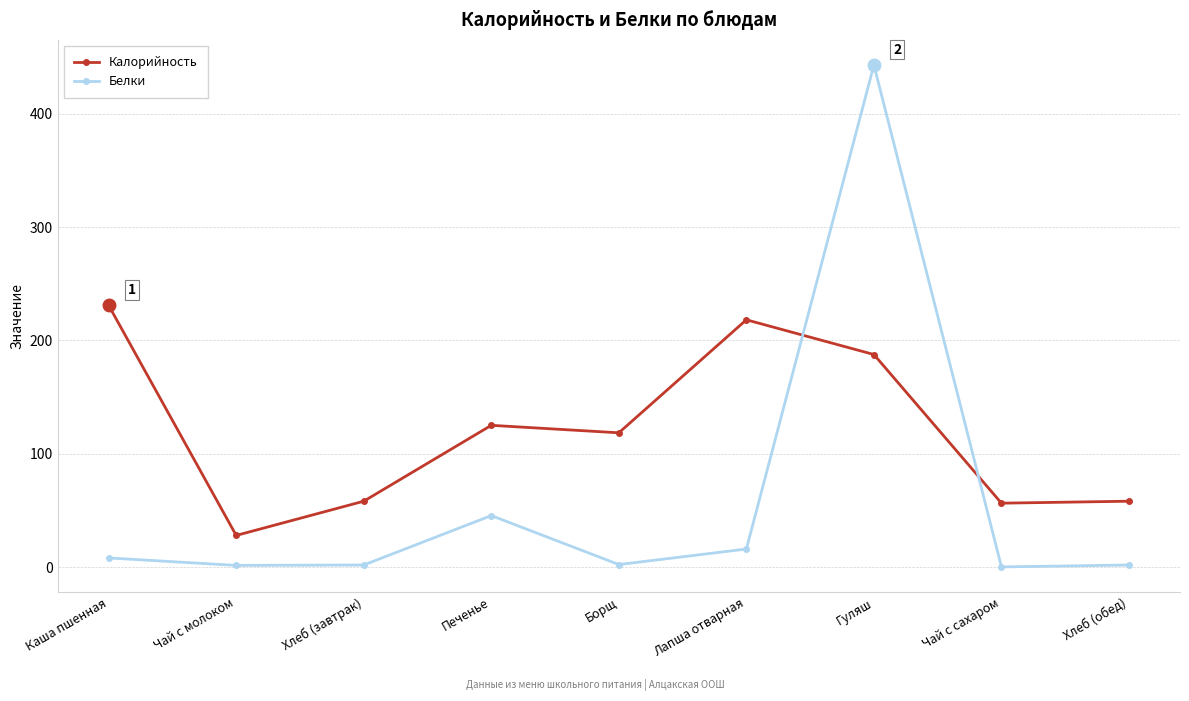

At Печенье, list the series in order from largest to smallest.

Калорийность, Белки